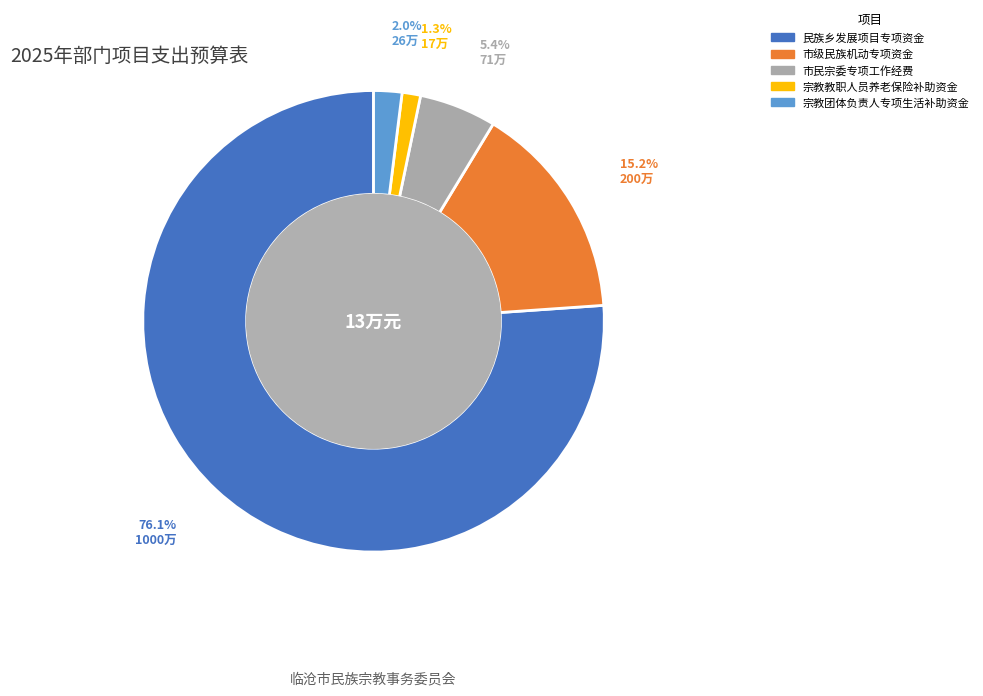

Rank the categories by value from highest to lowest.

民族乡发展项目专项资金, 市级民族机动专项资金, 市民宗委专项工作经费, 宗教团体负责人专项生活补助资金, 宗教教职人员养老保险补助资金